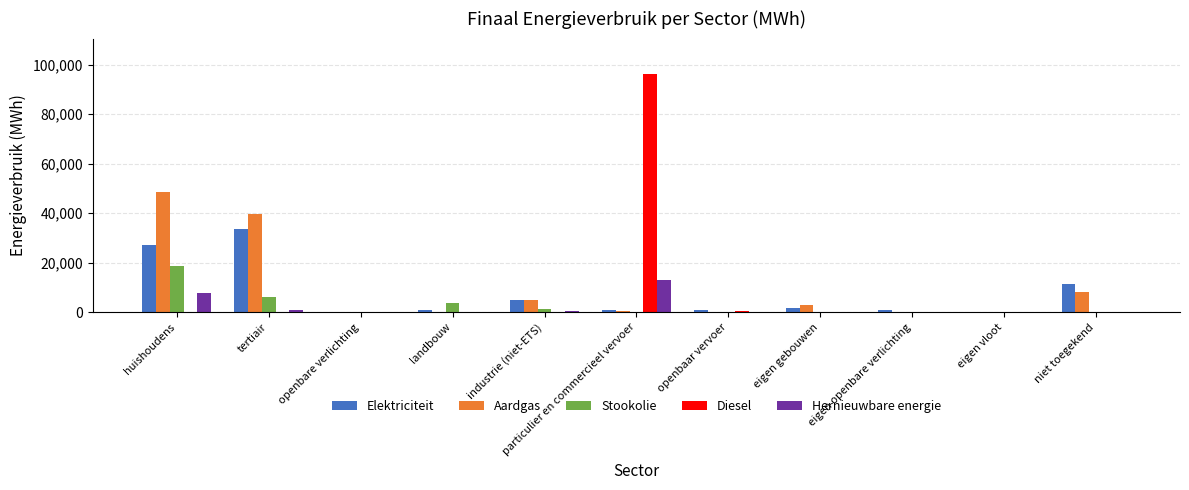

How many data points does each series have?

11